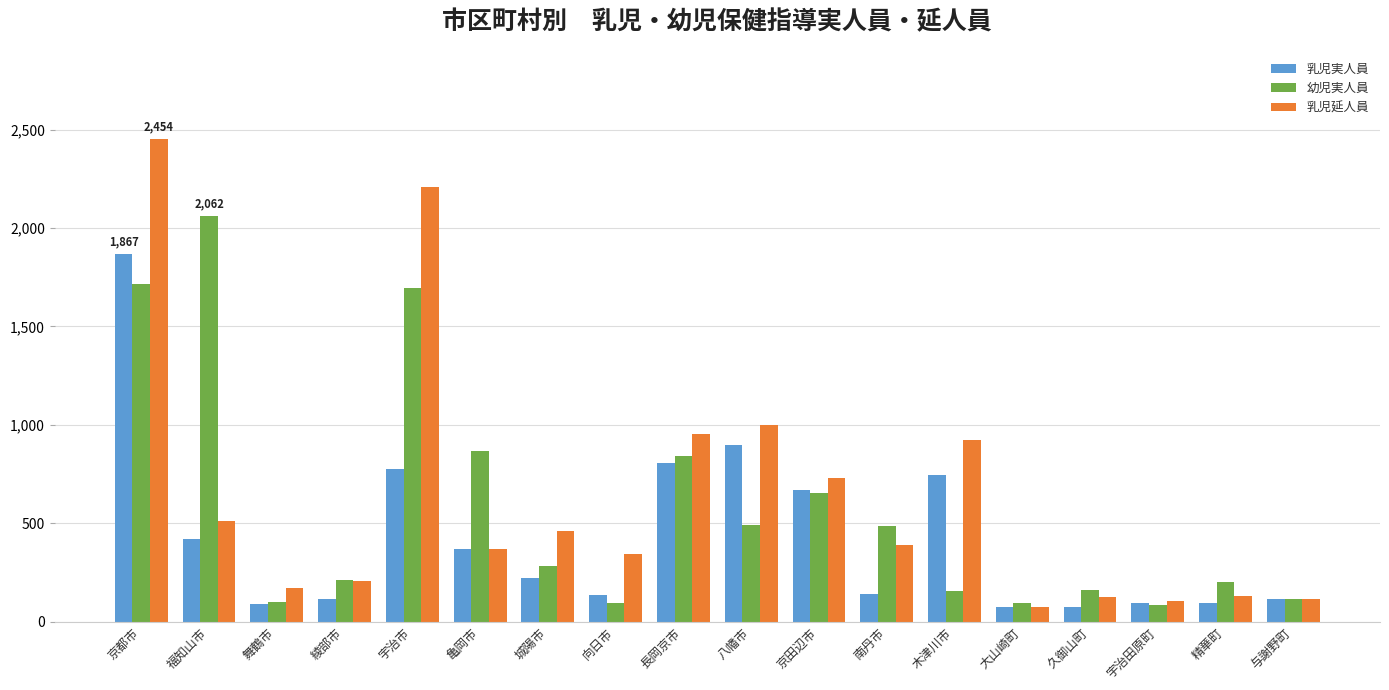

Rank the series at 福知山市 from highest to lowest value.

幼児実人員, 乳児延人員, 乳児実人員